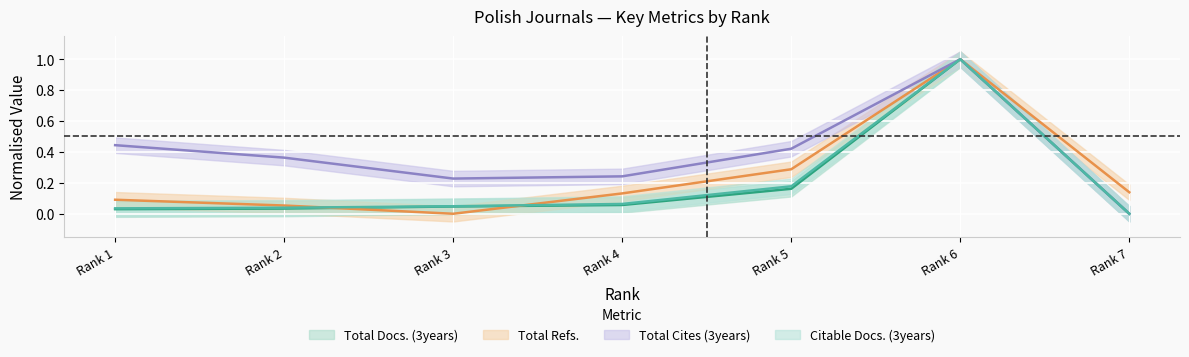

How many interior local peaks does the Total Cites (3years) series have?

1